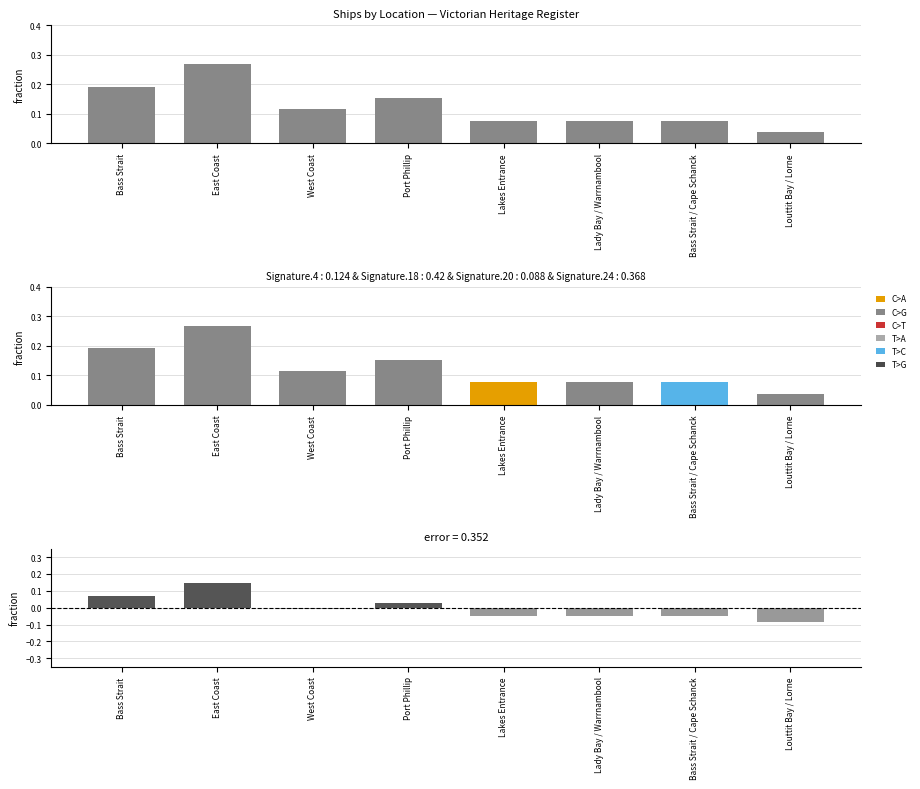

Are the bars horizontal?

No